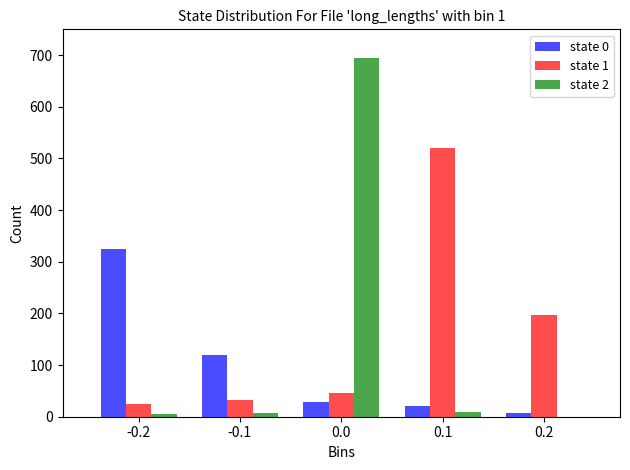

The value of state 2 at 0.2 is -322. True or false?

False